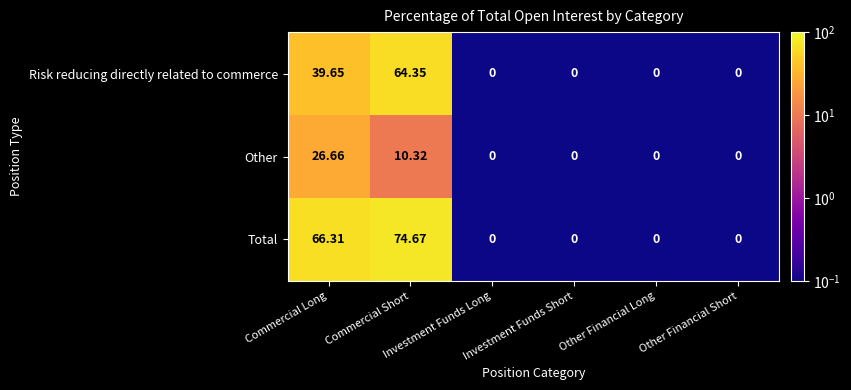

Rank the series by their average value, from highest to lowest.

Total, Risk reducing directly related to commerce, Other